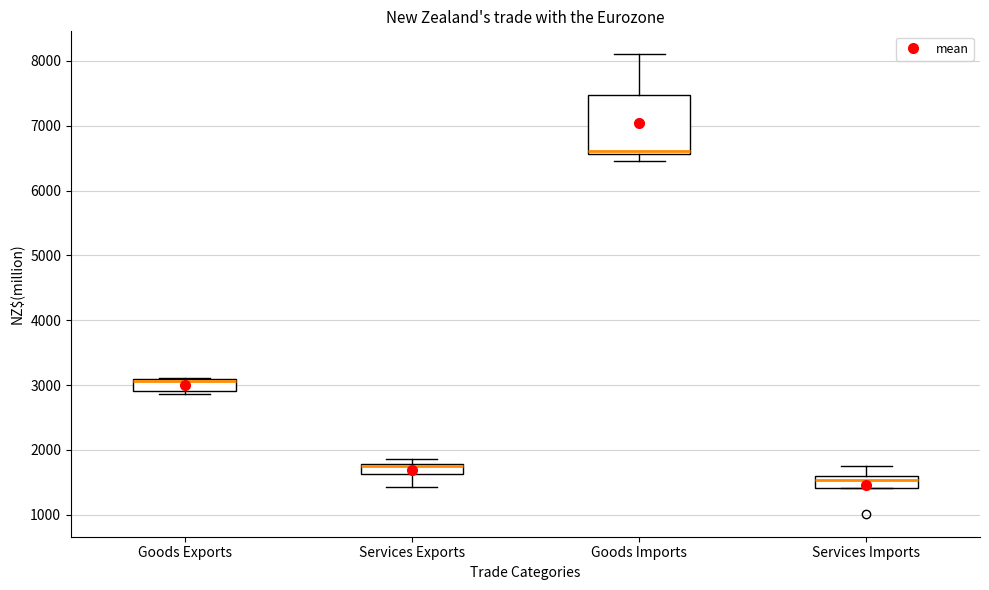

Comparing the boxes themselves (not the whiskers), which one is the tallest?

Goods Imports